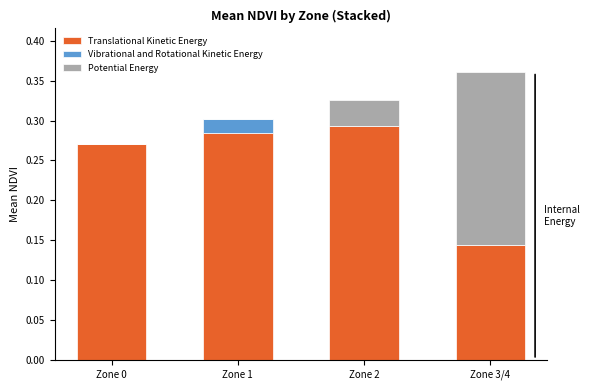

At which label does Translational Kinetic Energy reach its peak?

Zone 2